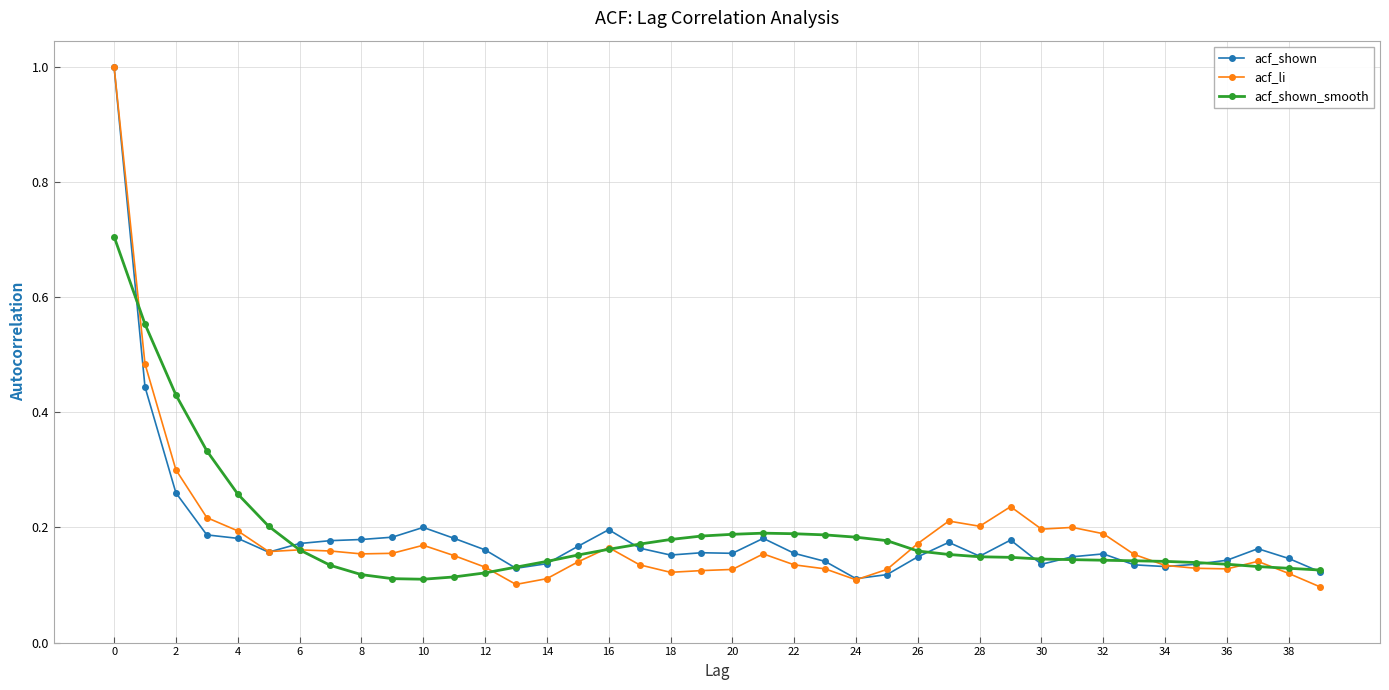

True or false: acf_li has more than 1 points higher than both neighbors.

True